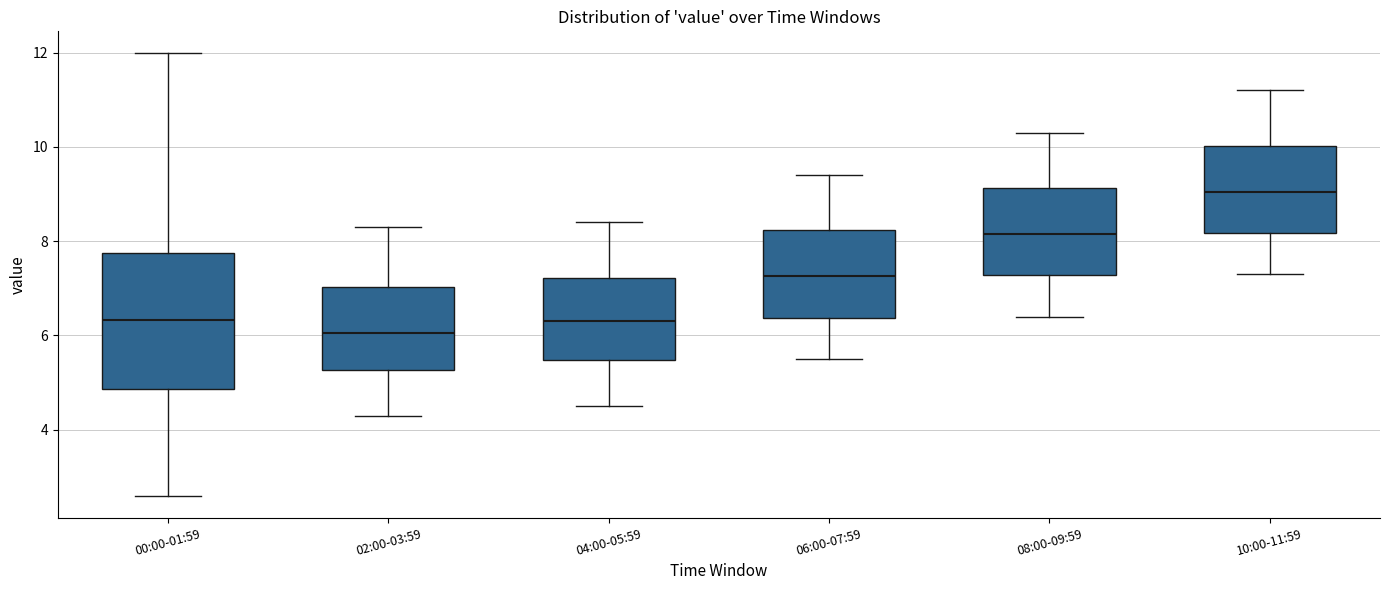

Which box's median line is the highest?

10:00-11:59